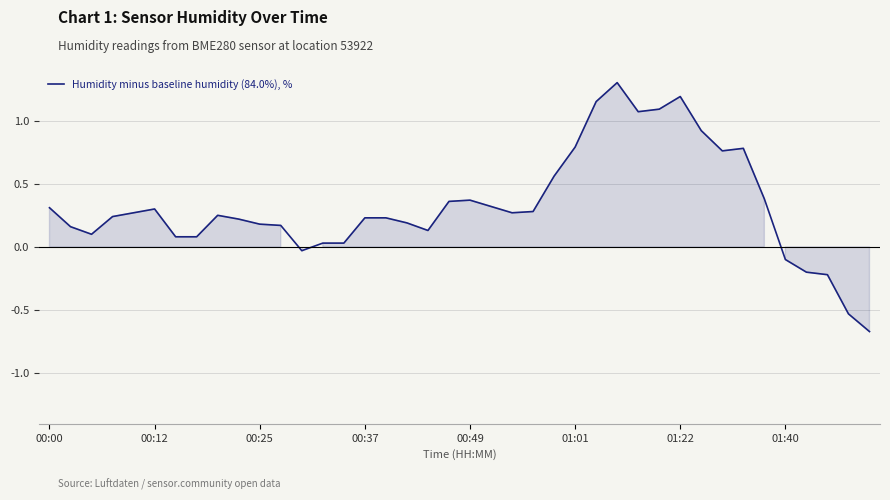

What is the maximum value shown in the chart?

1.3